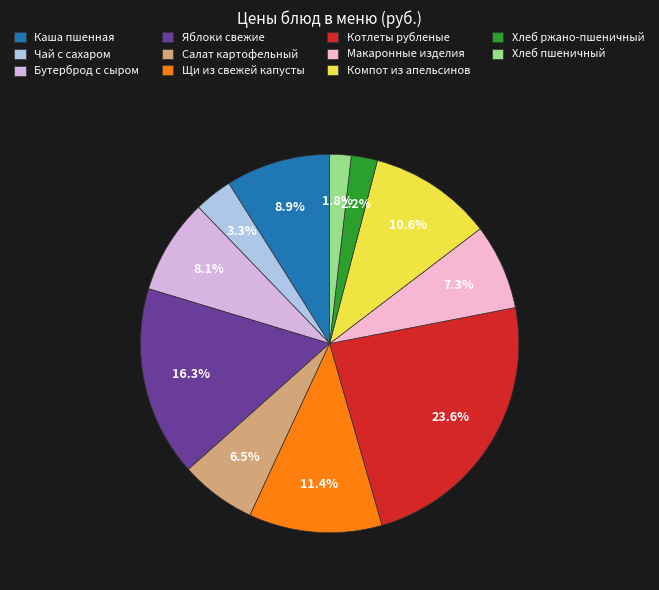

Is there any slice that represents more than half of the pie?

No